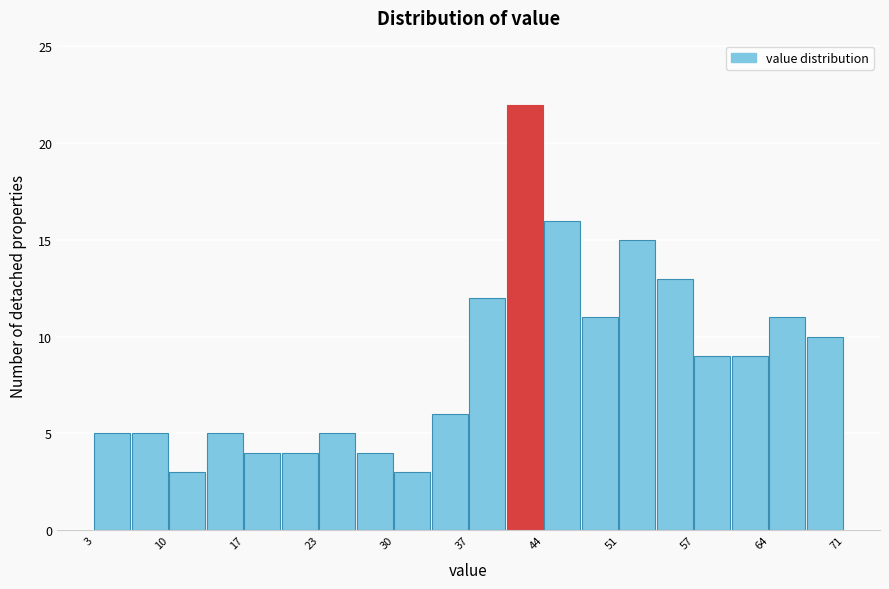

Read against the x-axis, roughly where is the centre of the tallest bar?

42